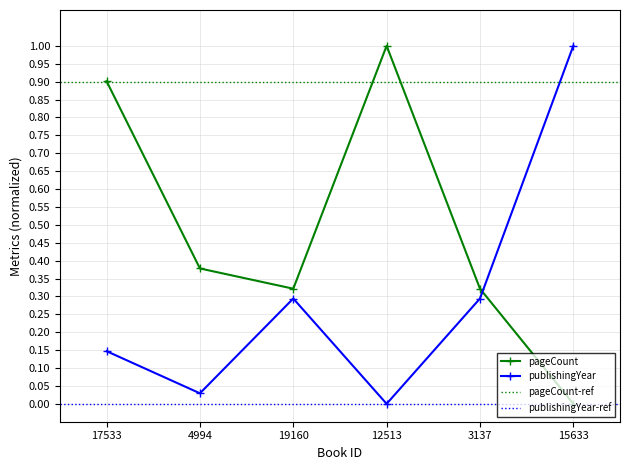

What is the label of the 3rd point from the right?

12513